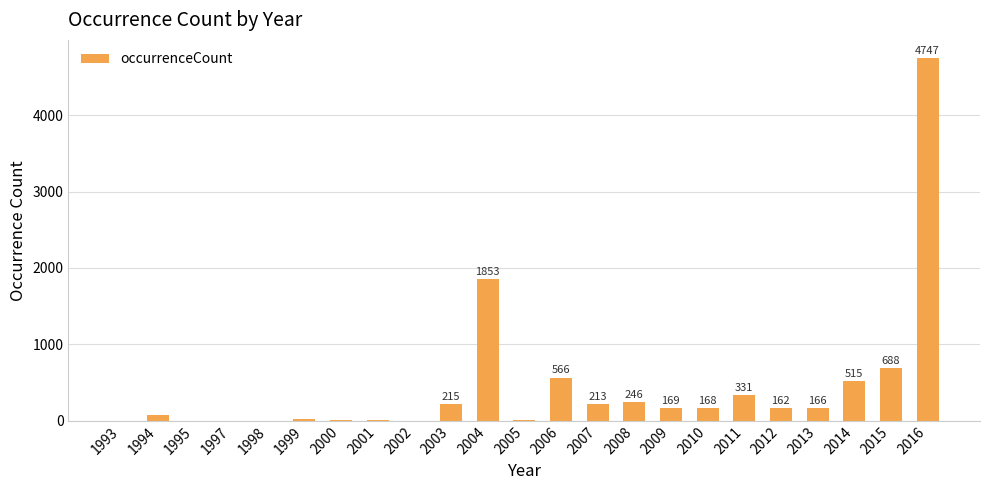

Between 1997 and 2005, which is larger?

2005